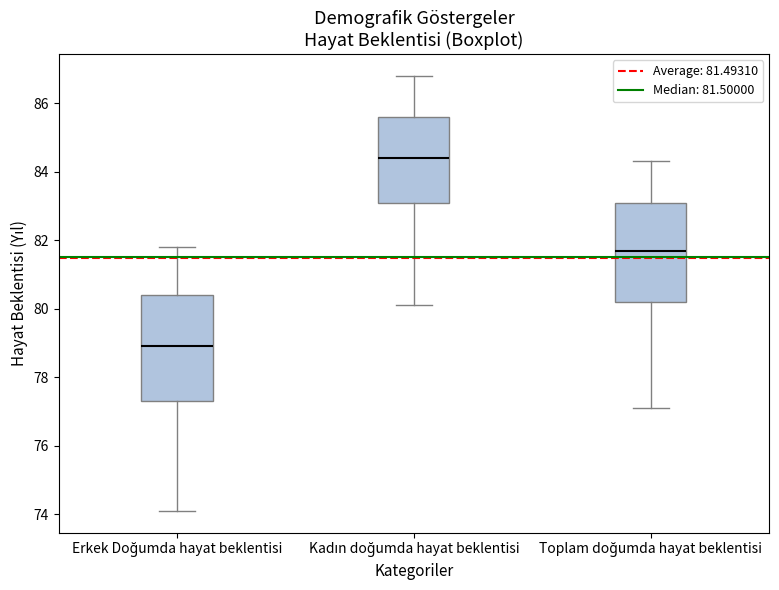

Which box has the highest median line?

Kadın doğumda hayat beklentisi